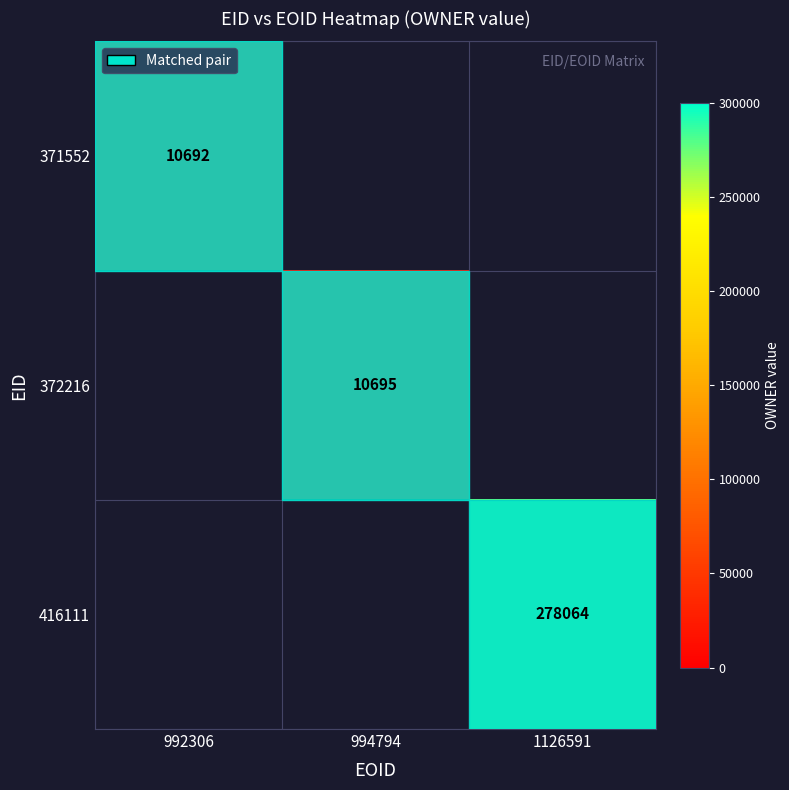

What is the minimum value shown in the chart?

10692.0